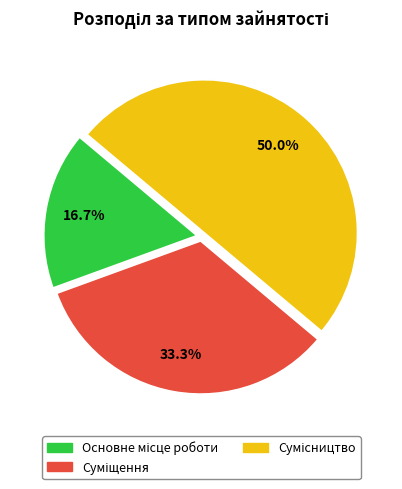

How many segments does this pie chart have?

3